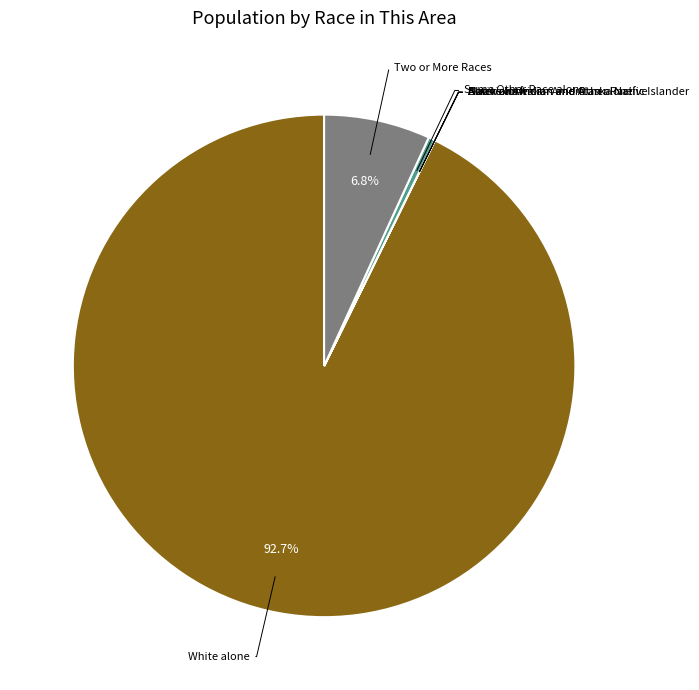

Is there a majority slice in this chart?

Yes